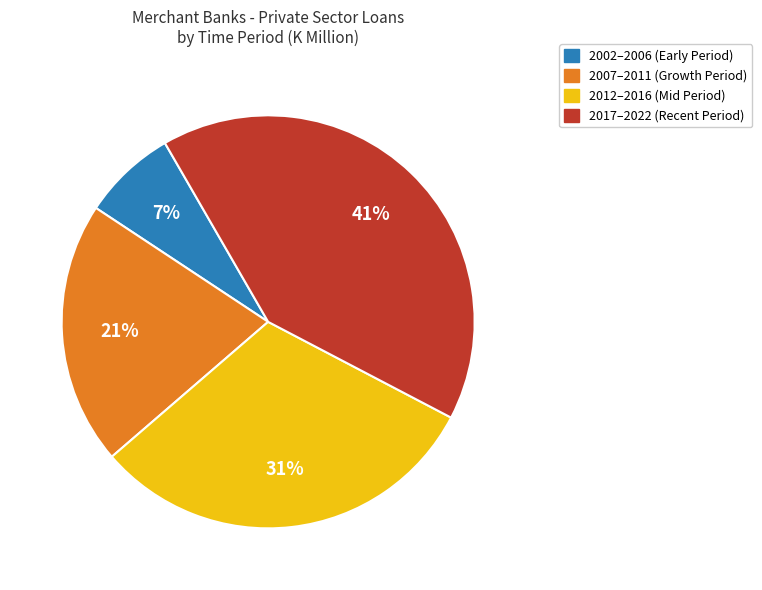

How many slices are in this pie chart?

4